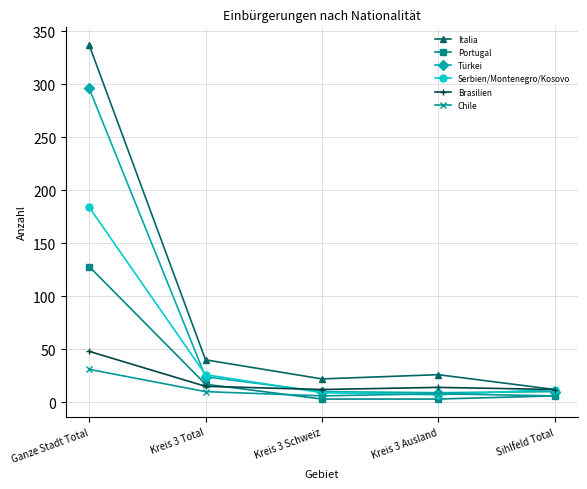

Rank the series at Ganze Stadt Total from highest to lowest value.

Italia, Türkei, Serbien/Montenegro/Kosovo, Portugal, Brasilien, Chile